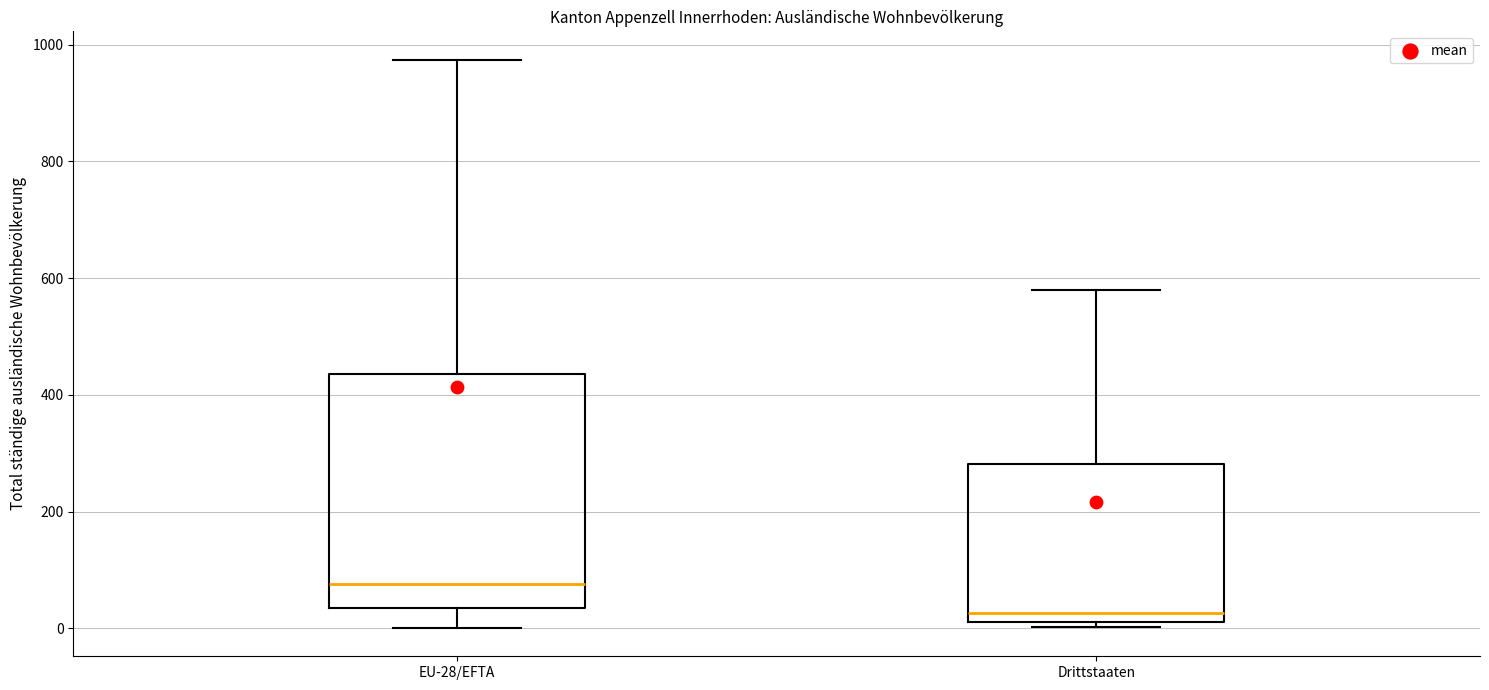

Where does the upper whisker of the box for Drittstaaten end on the y-axis? The values are not printed on the chart, so give them approximately, as read against the axis.

580